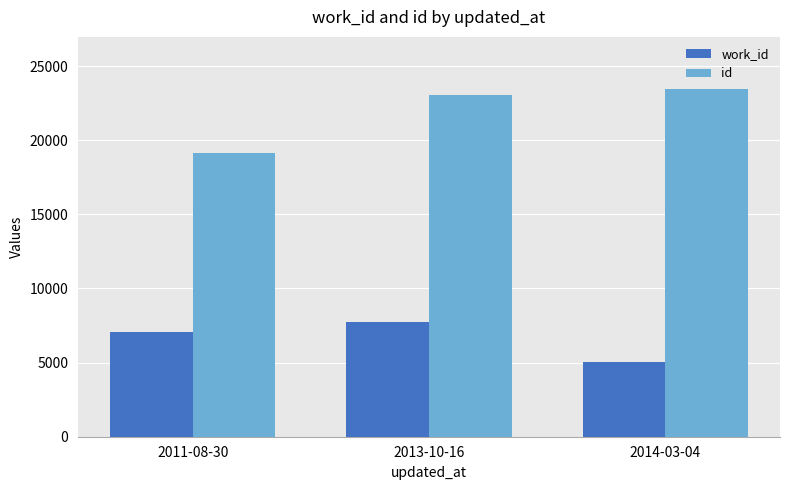

Which series changed the most between 2011-08-30 and 2013-10-16?

id